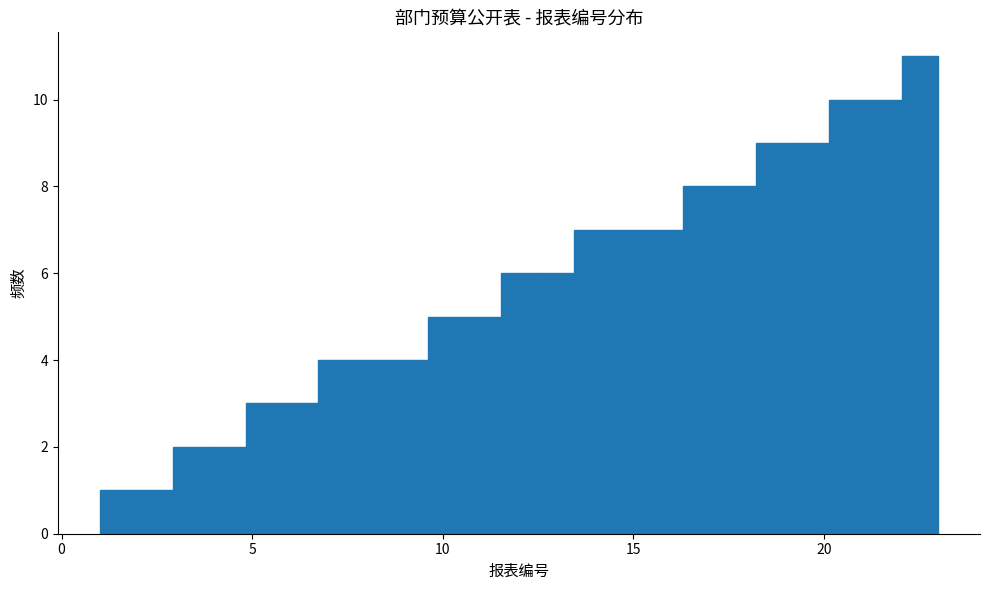

Around what value on the x-axis is the tallest bar? Give the approximate position of its centre, as read against the axis.

22.5